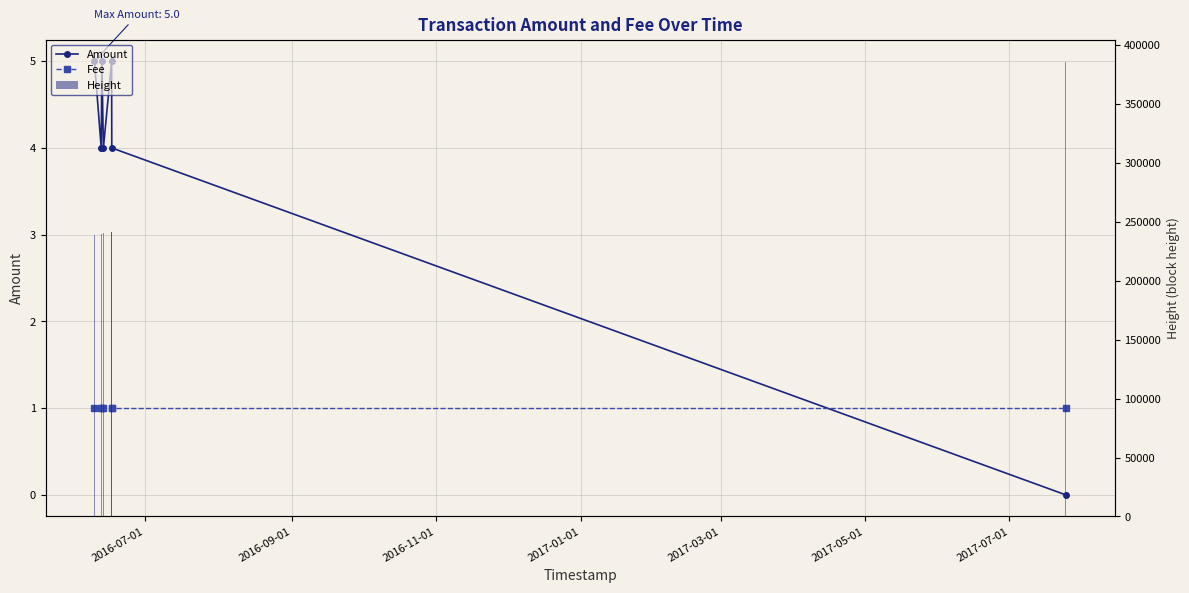

What is the sum of all Amount values?

27